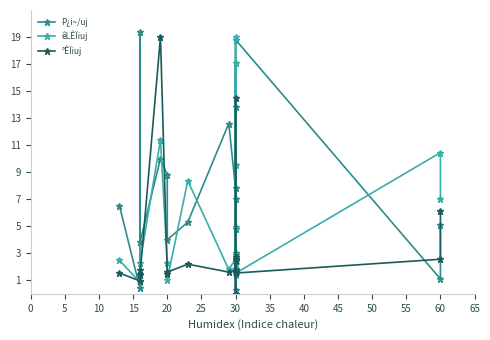

What are all the series names shown in the legend?

P¿i~/uj, êLÊÏiuj, °ÊÏiuj